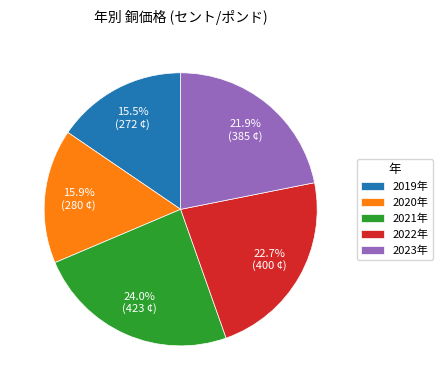

What is the largest slice in the pie chart?

2021年